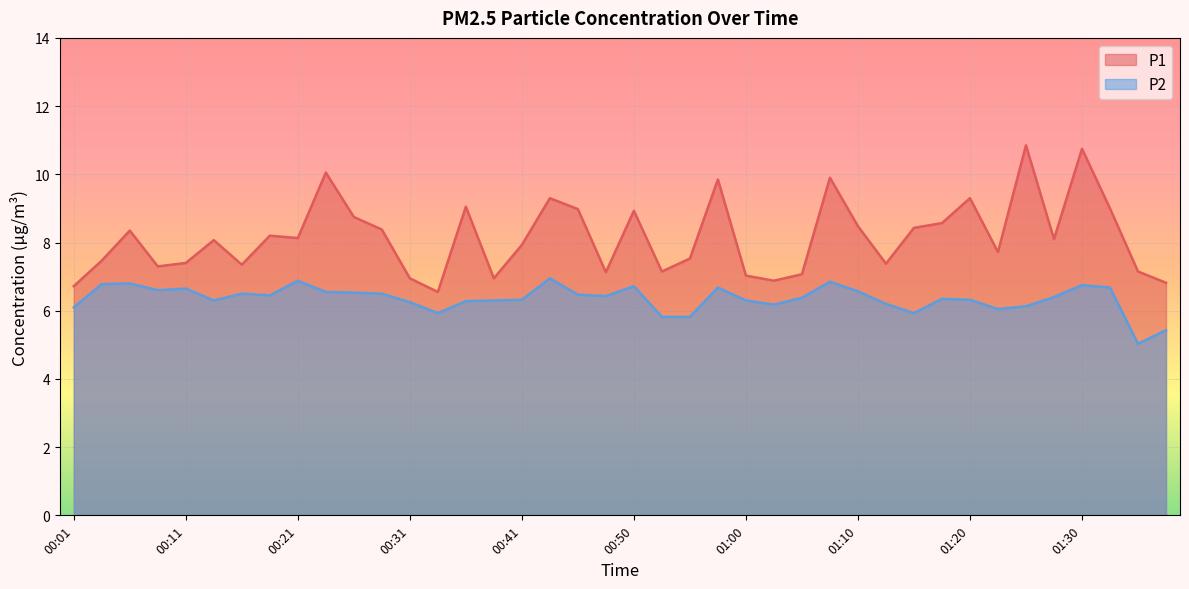

How many lines are shown in the chart?

2